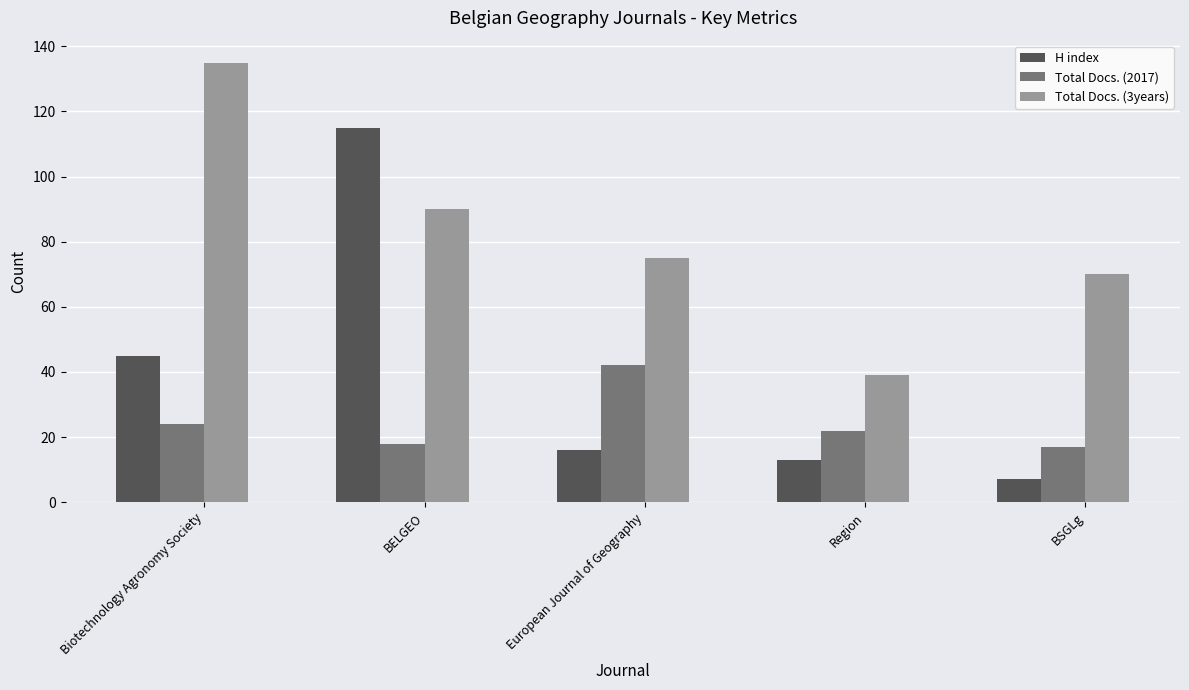

List the series in order of their overall mean, lowest first.

Total Docs. (2017), H index, Total Docs. (3years)